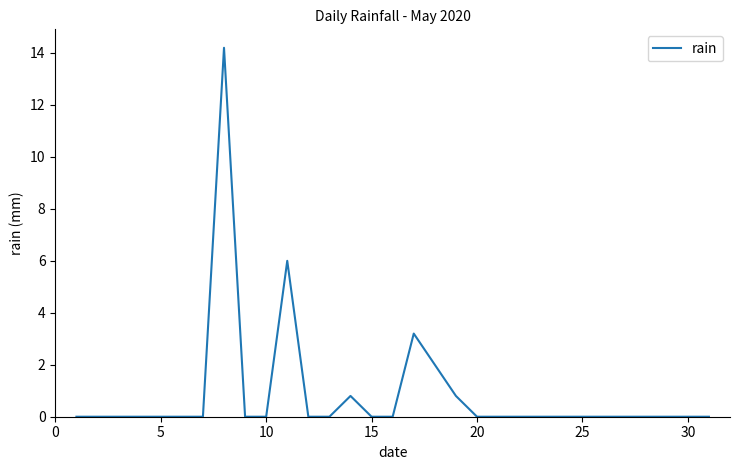

What is the maximum value shown in the chart?

14.2